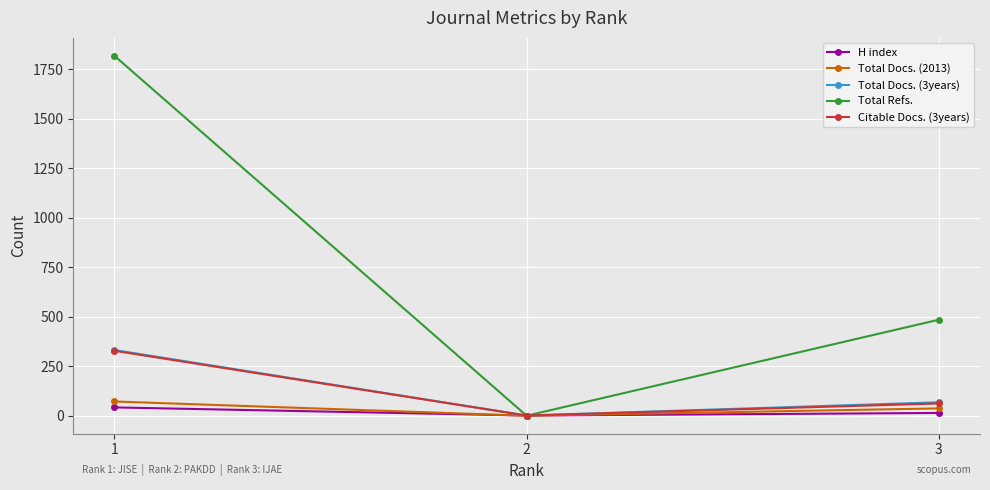

Which series has the largest total across all categories?

Total Refs.